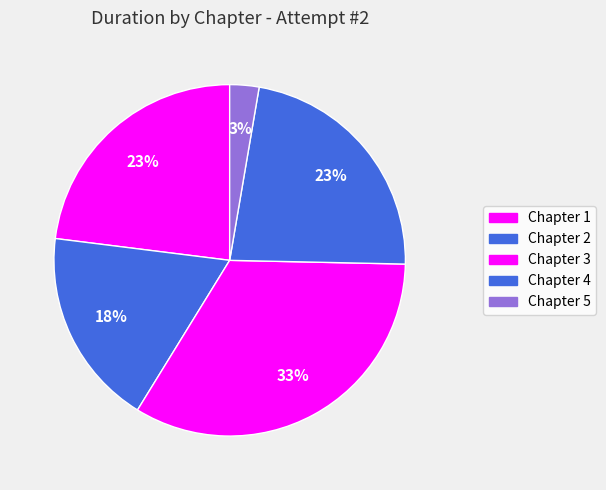

How many slices are in this pie chart?

5